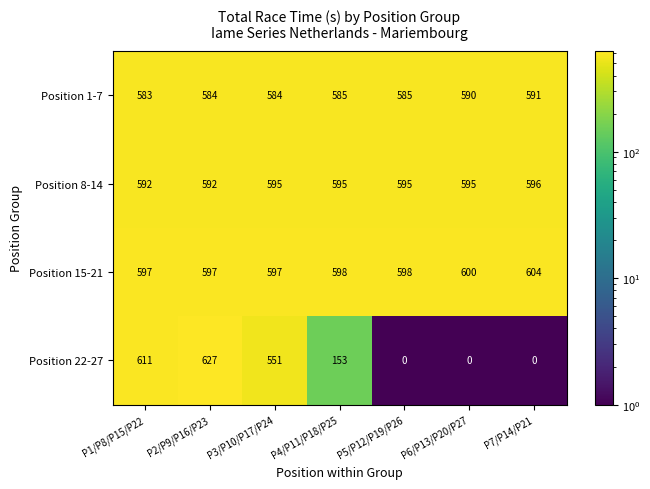

What is the difference between the highest and lowest values at P1/P8/P15/P22?

28